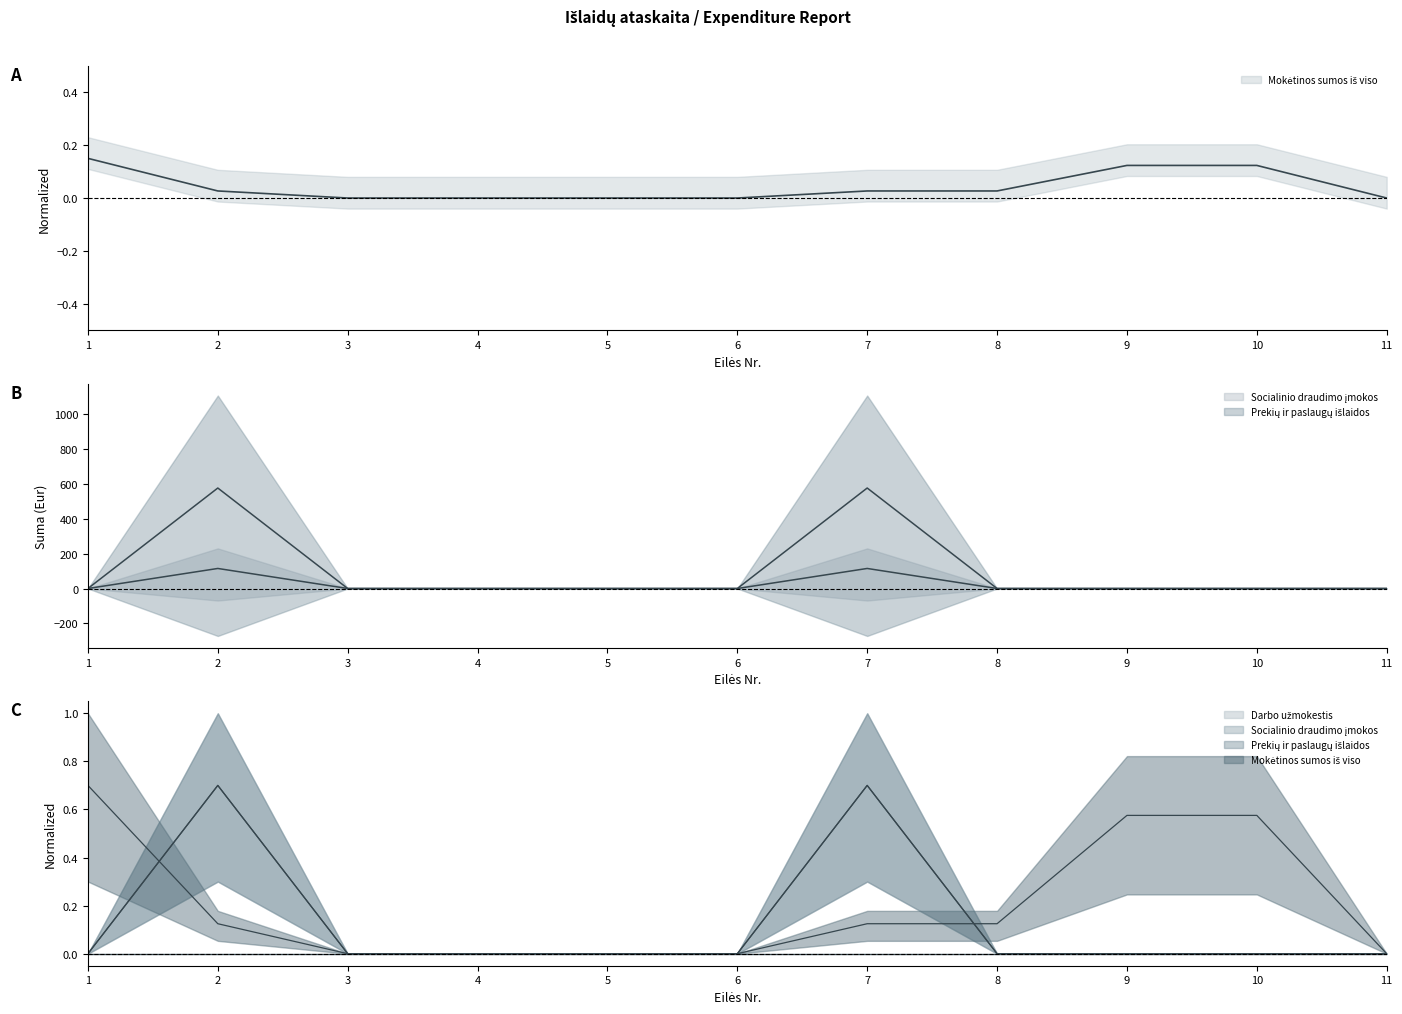

True or false: Prekių ir paslaugų išlaidos and Socialinio draudimo įmokos cross at least once.

False